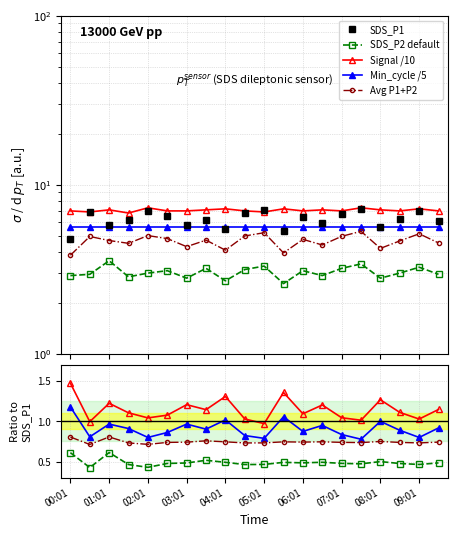

Read the SDS_P1 value at 13.

5.9